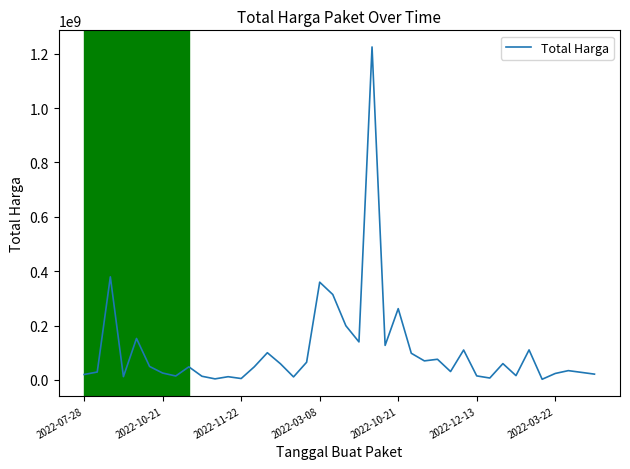

What is the maximum value shown in the chart?

1224682000